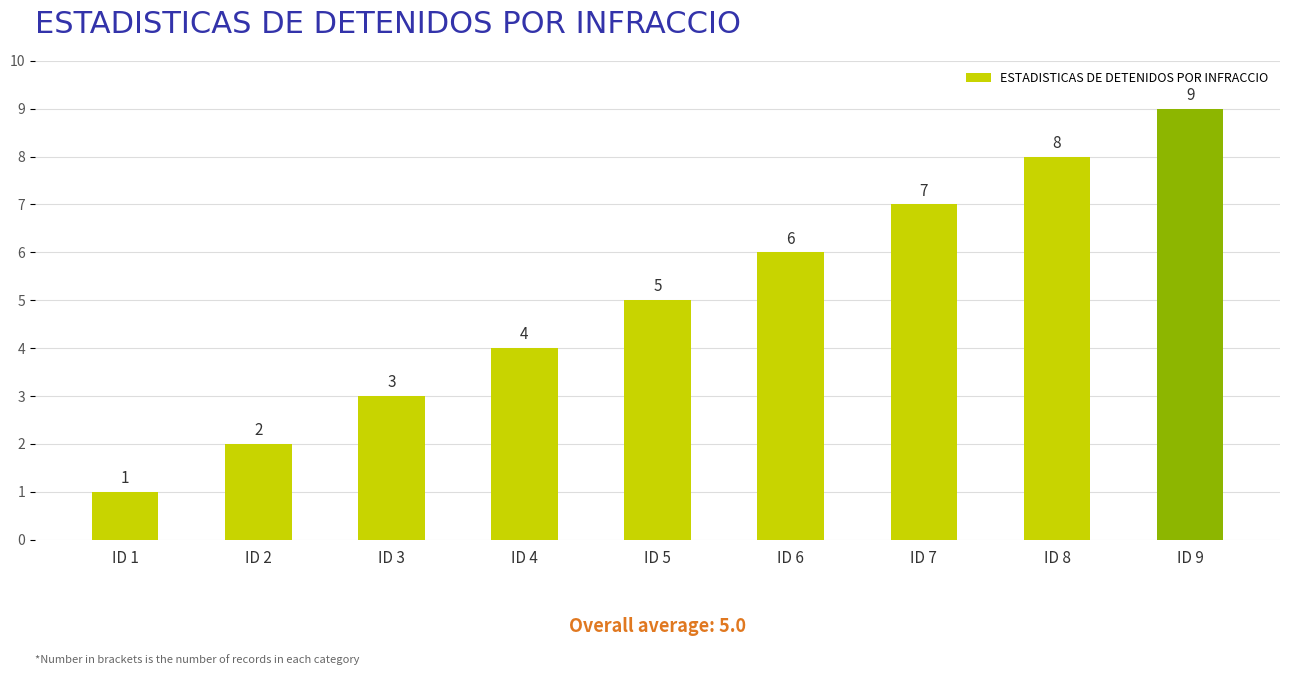

Reading right to left, extract all data points from this chart.

ID 9=9	ID 8=8	ID 7=7	ID 6=6	ID 5=5	ID 4=4	ID 3=3	ID 2=2	ID 1=1